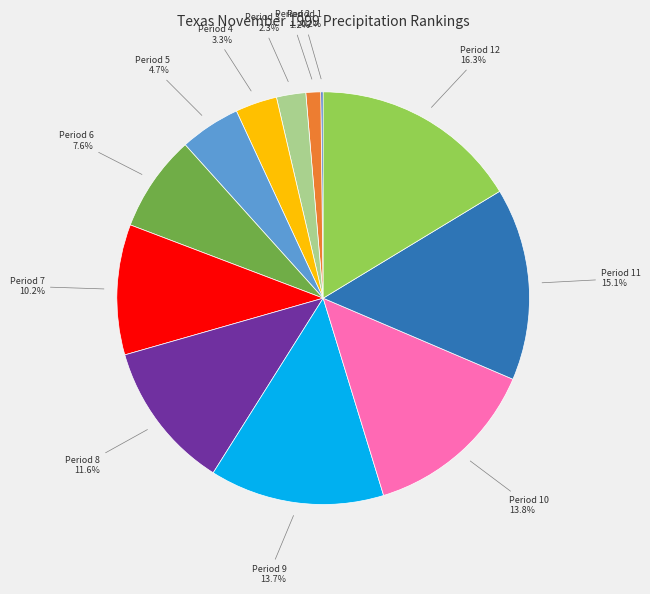

Does Period 5 represent more than half of the total?

No